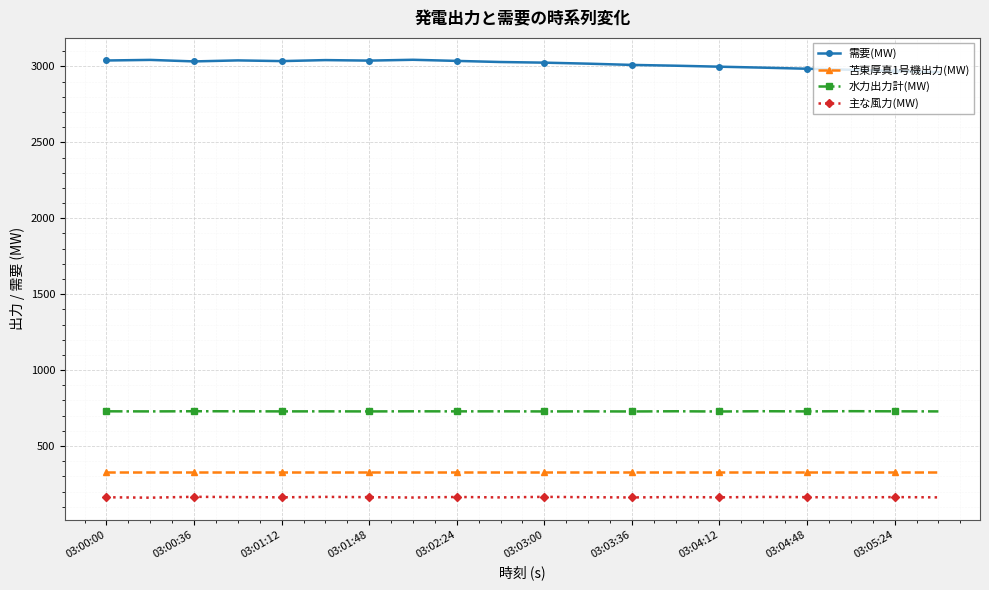

What is the sum of all 水力出力計(MW) values?

14561.6